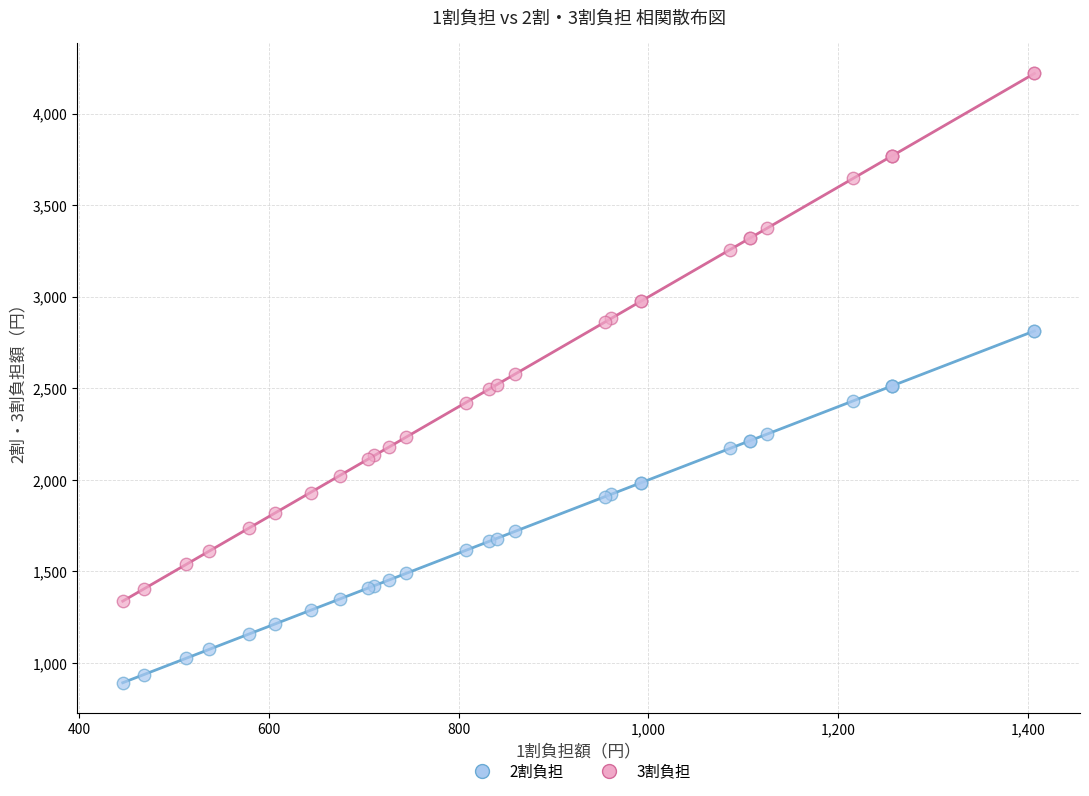

Which series reaches the minimum Y coordinate?

2割負担